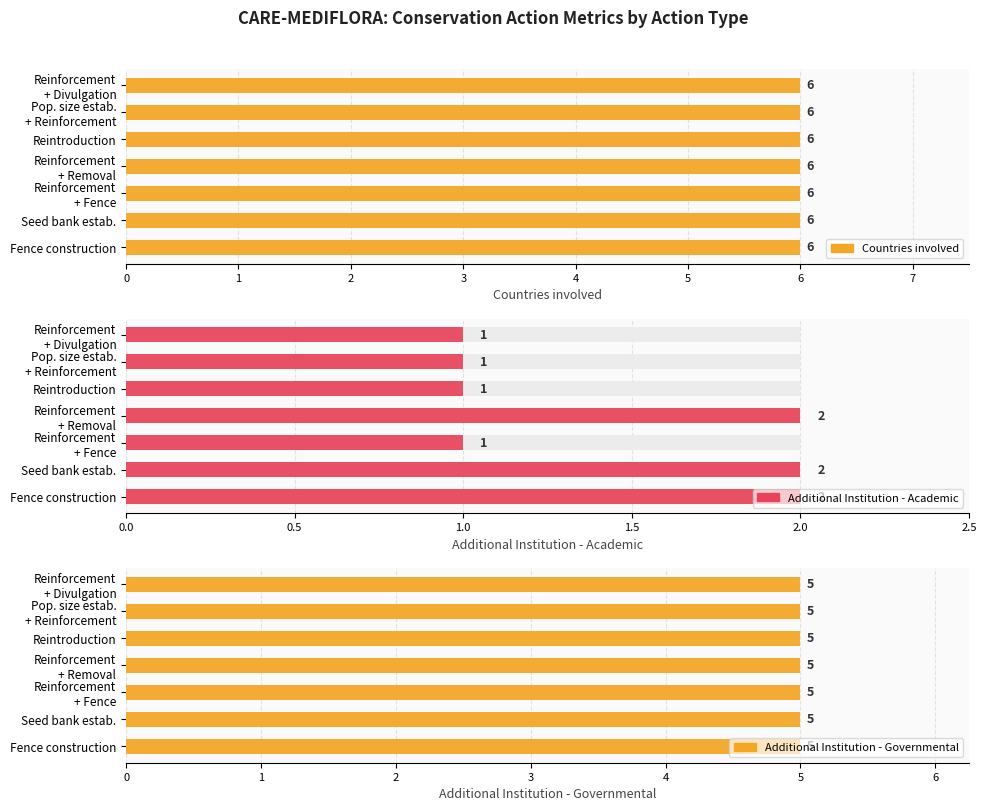

Between 2 and 4, which series saw the biggest shift?

Countries involved